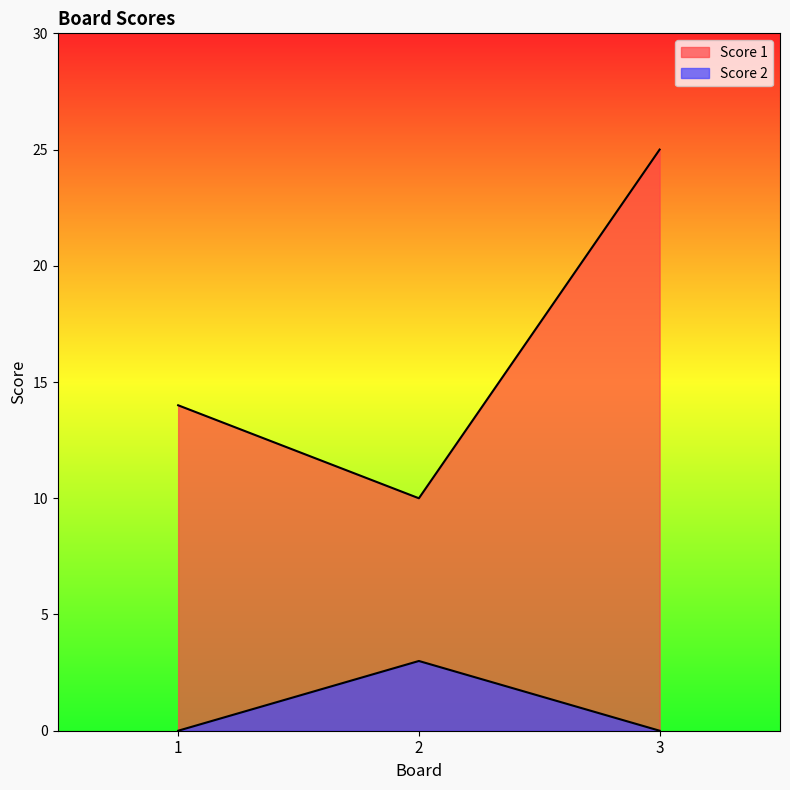

What is the value of the Score 1 point at the 2nd from the left?

10